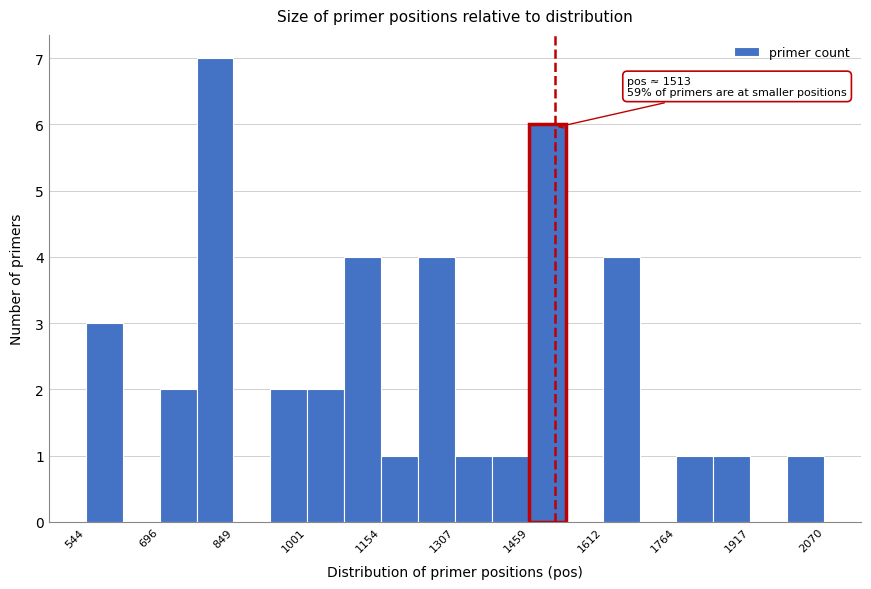

Read against the x-axis, roughly where is the centre of the tallest bar?

820